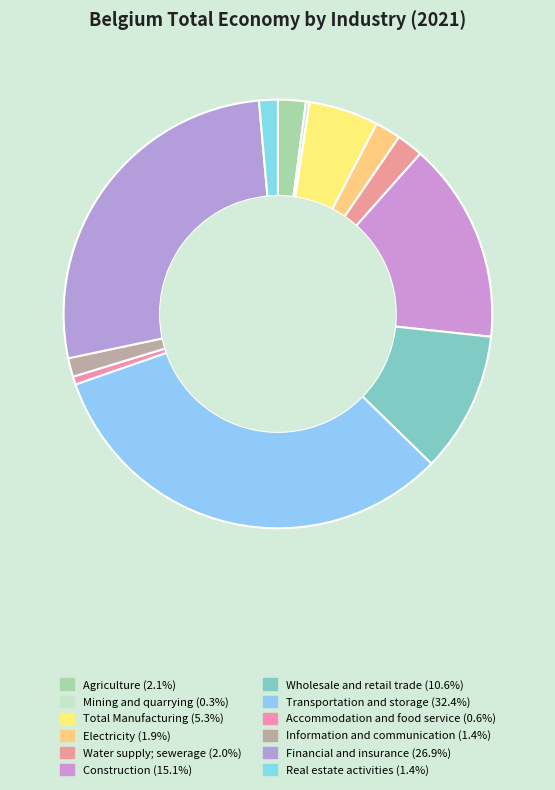

How many slices are in this pie chart?

12